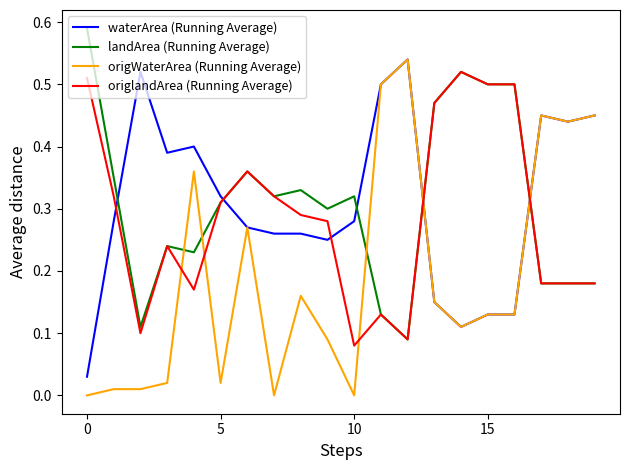

How many intersections are there between landArea (Running Average) and waterArea (Running Average)?

5